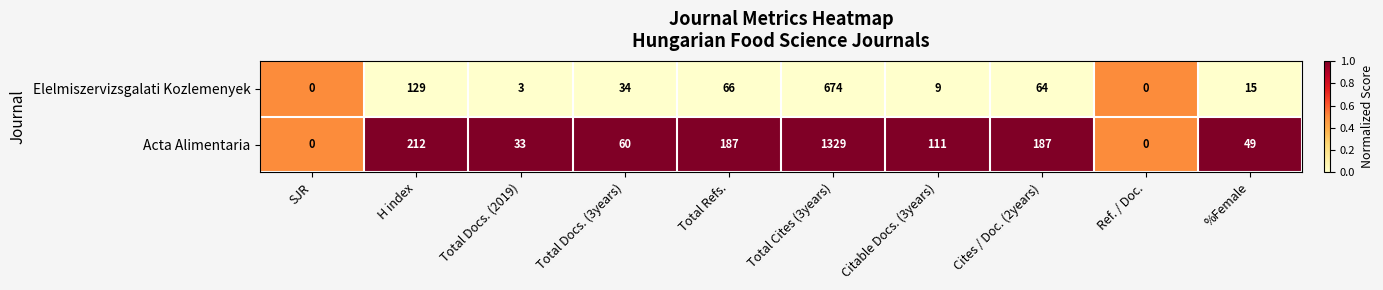

Which series has the largest total across all categories?

Acta Alimentaria